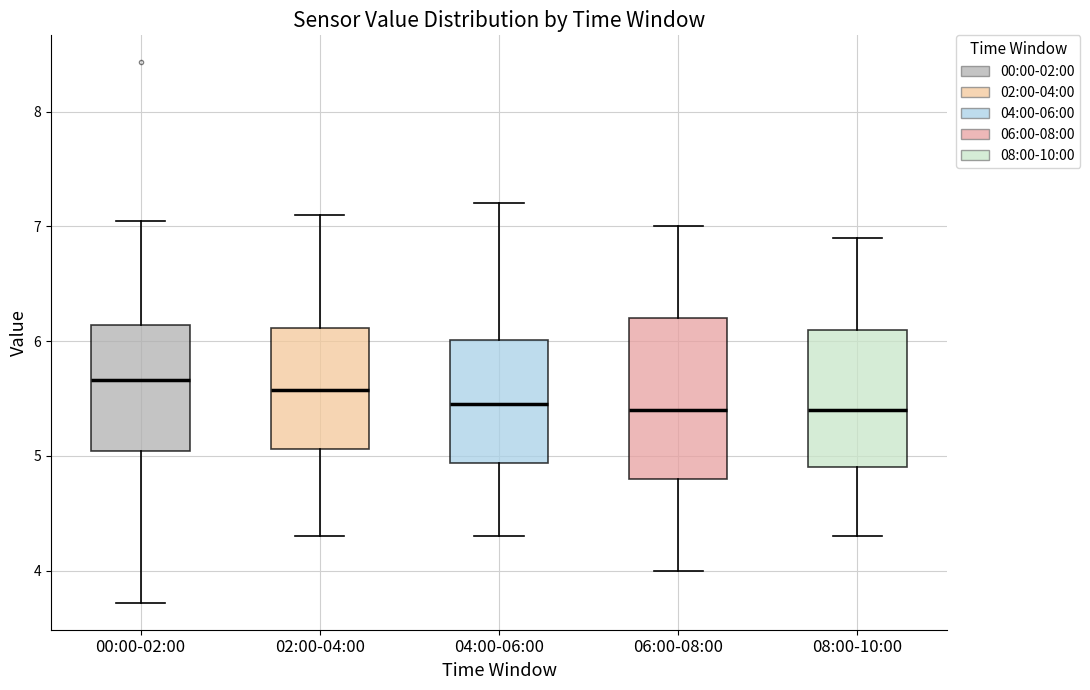

Comparing the boxes themselves (not the whiskers), which one is the tallest?

06:00-08:00